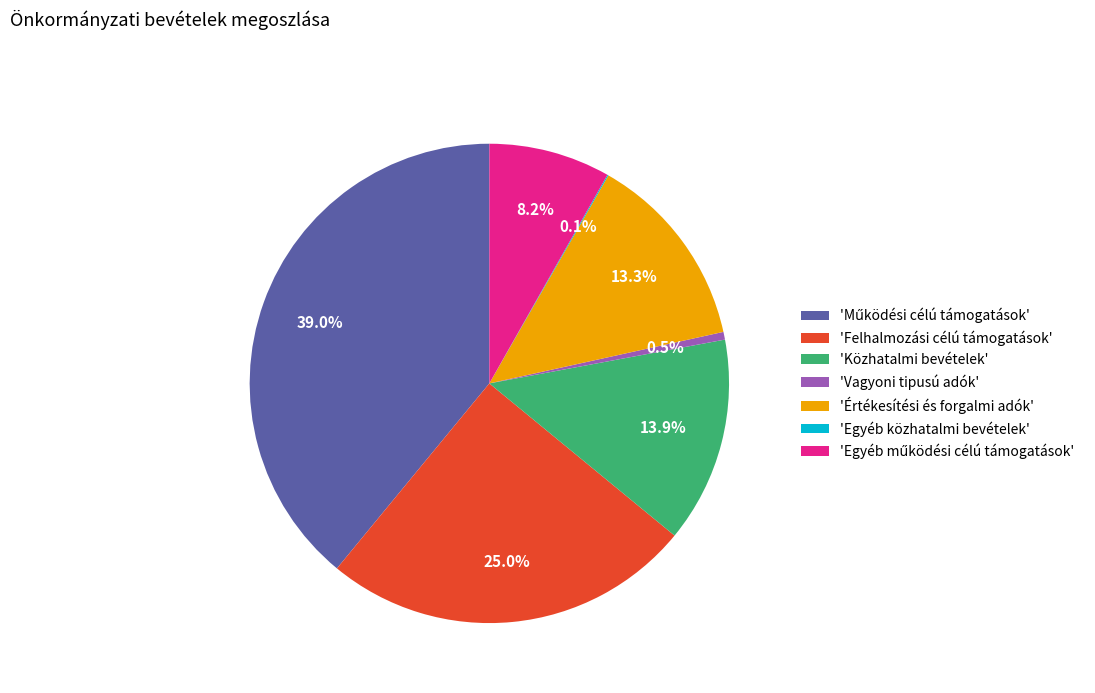

Is there a majority slice in this chart?

No